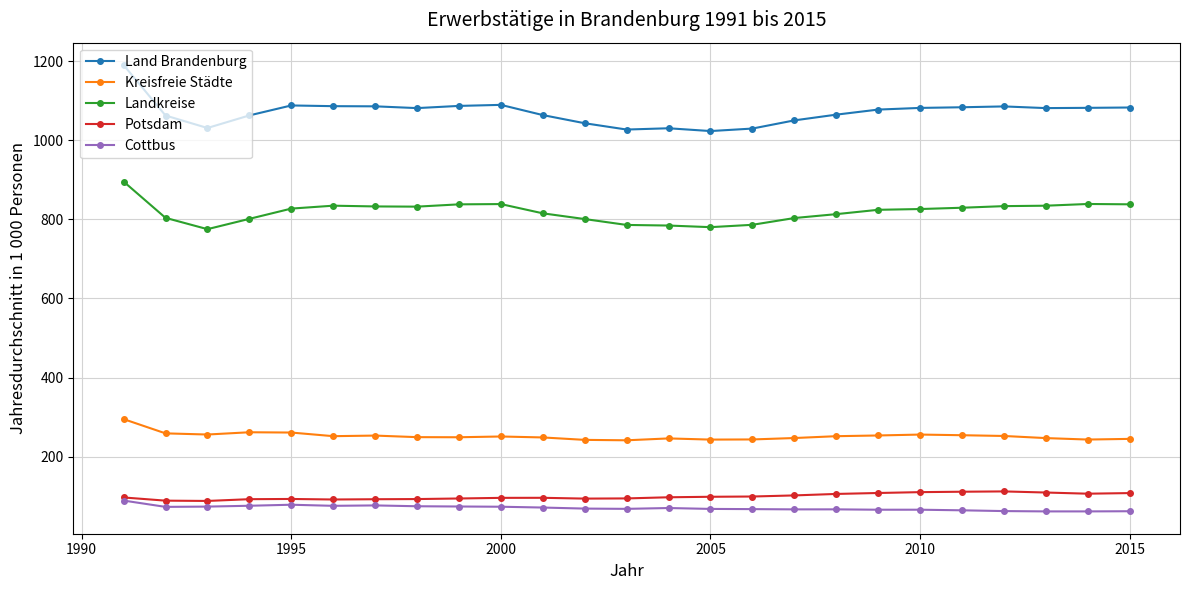

True or false: Land Brandenburg and Cottbus intersect in this chart.

False